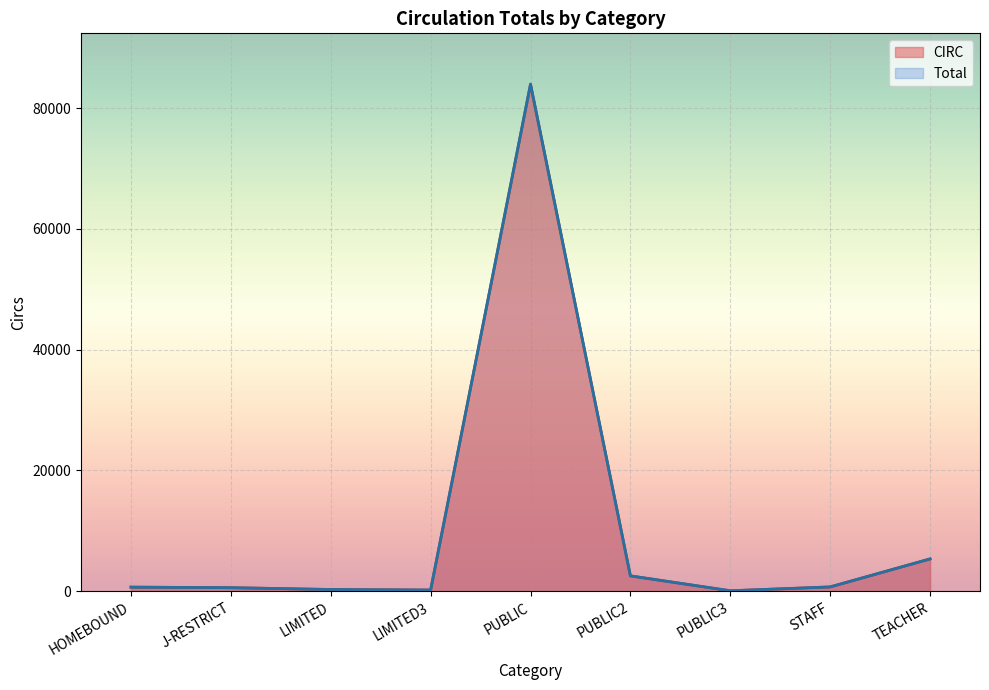

What is the sum of the CIRC values at PUBLIC2 and J-RESTRICT?

3146